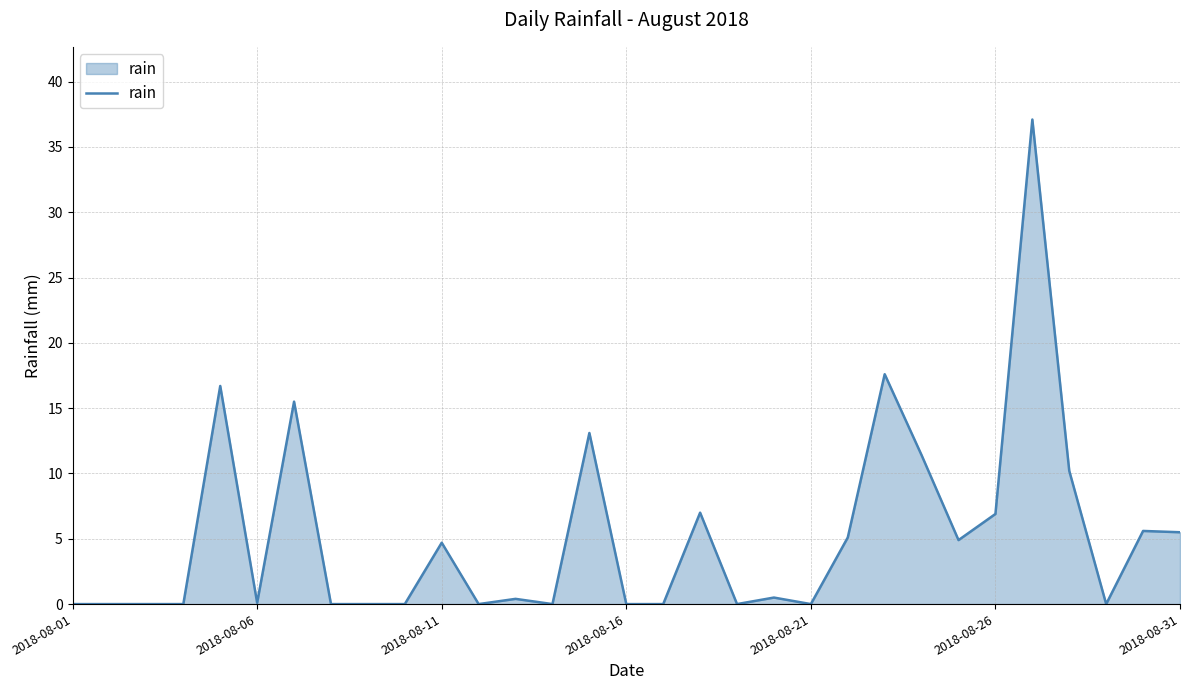

What is the maximum value shown in the chart?

37.1